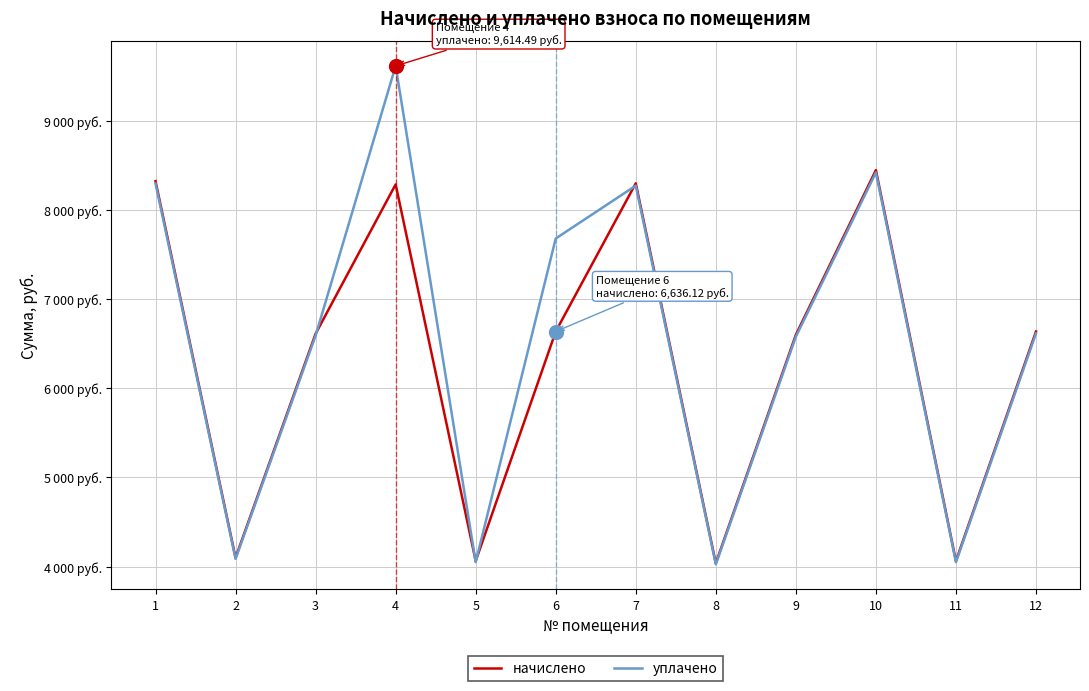

How many intersections are there between начислено and уплачено?

4